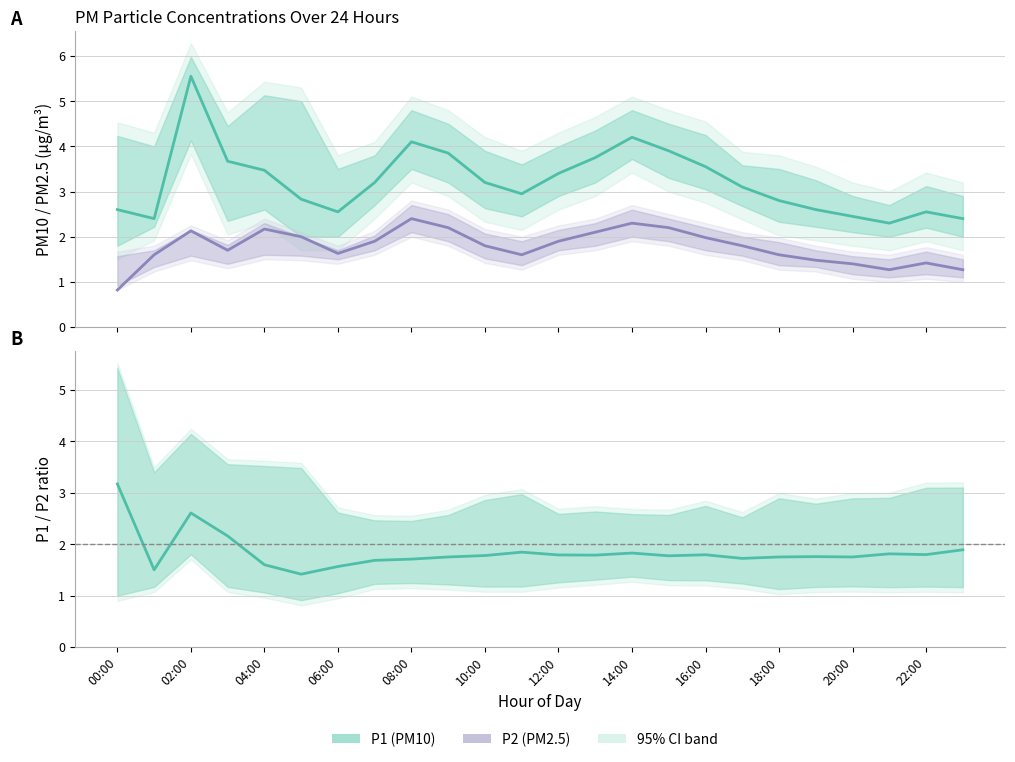

What is the label of the 9th point from the right?

15